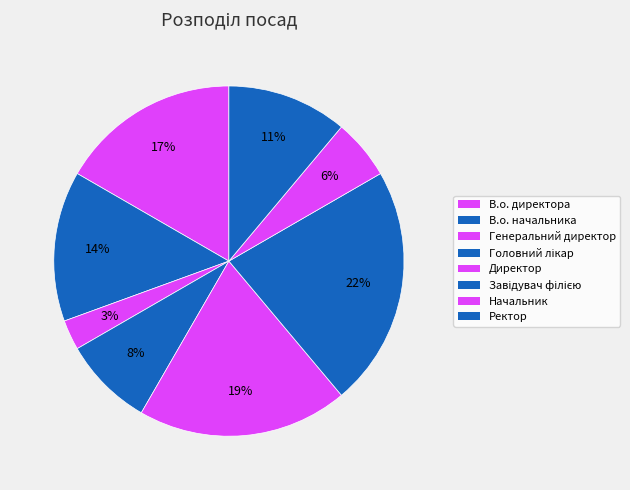

Count the number of slices in the pie.

8